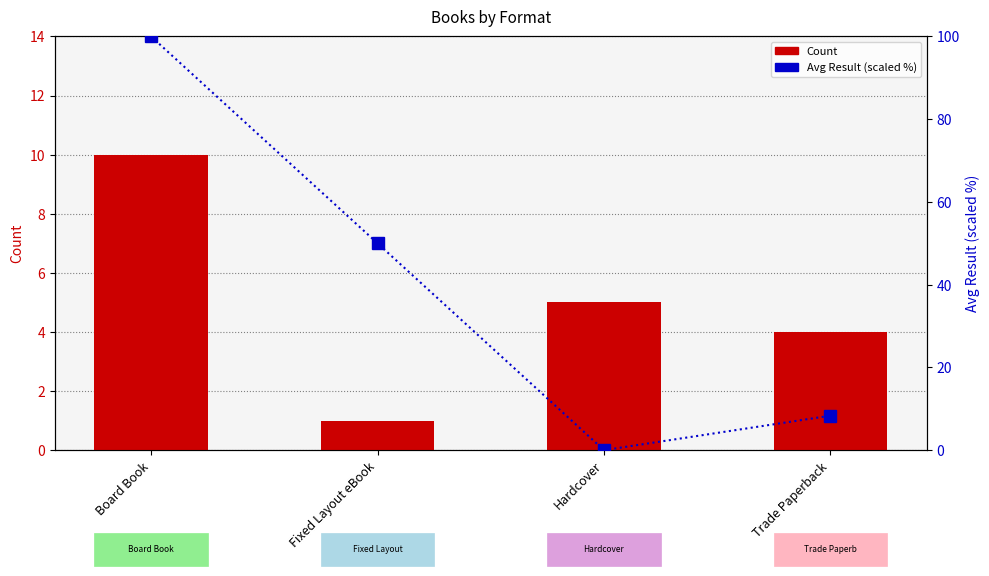

What position from the right is Board Book?

4